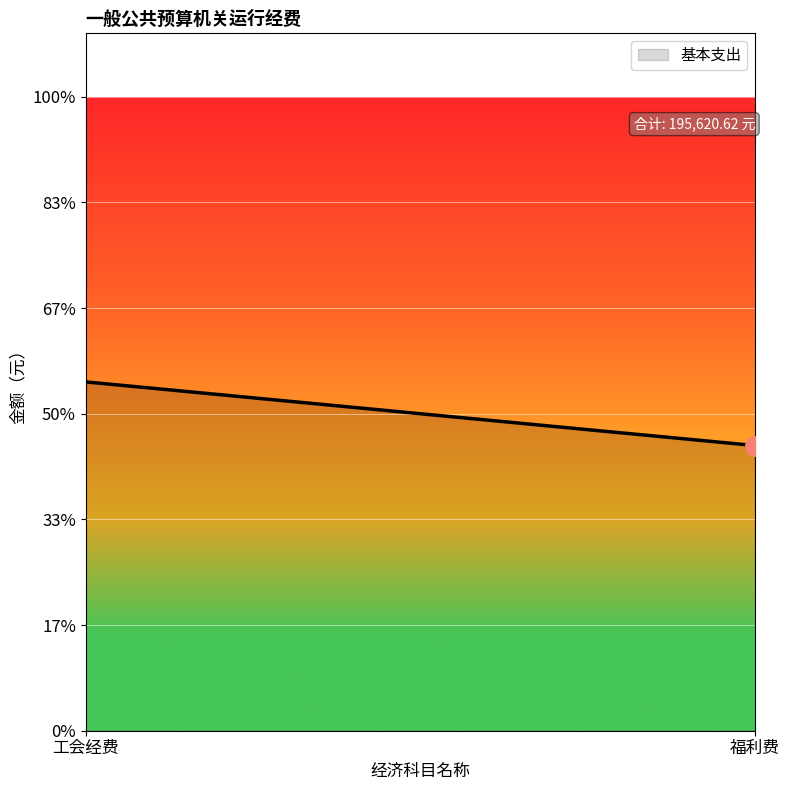

What is the sum of all values?

195620.6